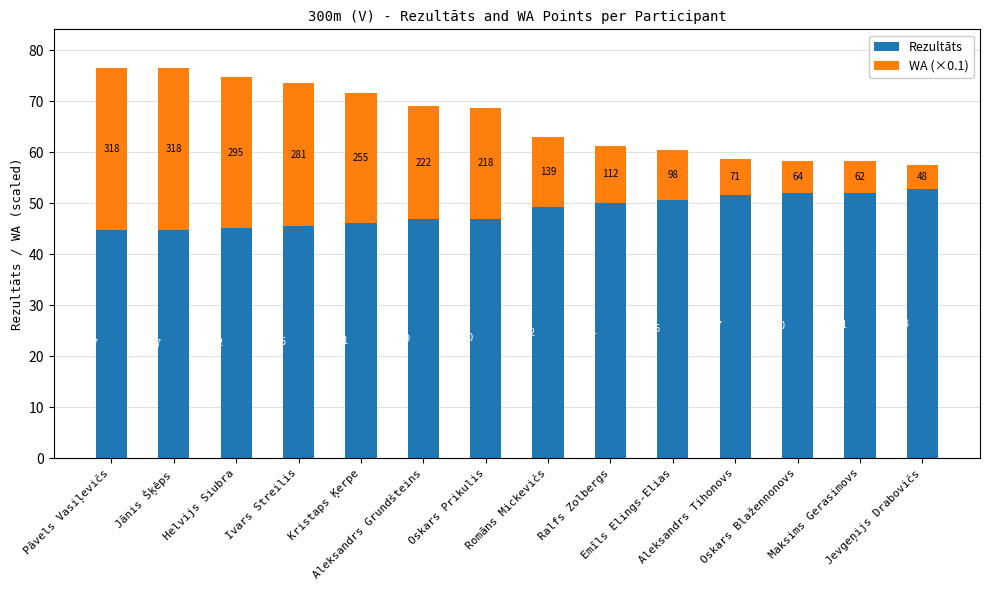

What is the maximum value for Rezultāts?

52.8